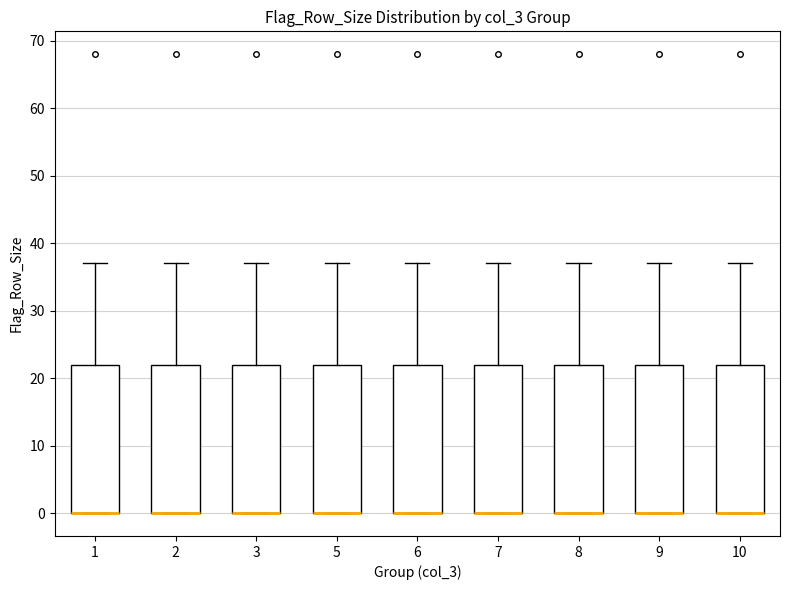

Reading left to right, read every box against the y-axis: the position of its median line, the range the box covers, and the ends of its whiskers. The values are not printed on the chart, so give them approximately, as read against the axis.

1: median 0 (drawn on the box's lower edge), box 0 to 22, whiskers 0 to 37
2: median 0 (drawn on the box's lower edge), box 0 to 22, whiskers 0 to 37
3: median 0 (drawn on the box's lower edge), box 0 to 22, whiskers 0 to 37
5: median 0 (drawn on the box's lower edge), box 0 to 22, whiskers 0 to 37
6: median 0 (drawn on the box's lower edge), box 0 to 22, whiskers 0 to 37
7: median 0 (drawn on the box's lower edge), box 0 to 22, whiskers 0 to 37
8: median 0 (drawn on the box's lower edge), box 0 to 22, whiskers 0 to 37
9: median 0 (drawn on the box's lower edge), box 0 to 22, whiskers 0 to 37
10: median 0 (drawn on the box's lower edge), box 0 to 22, whiskers 0 to 37